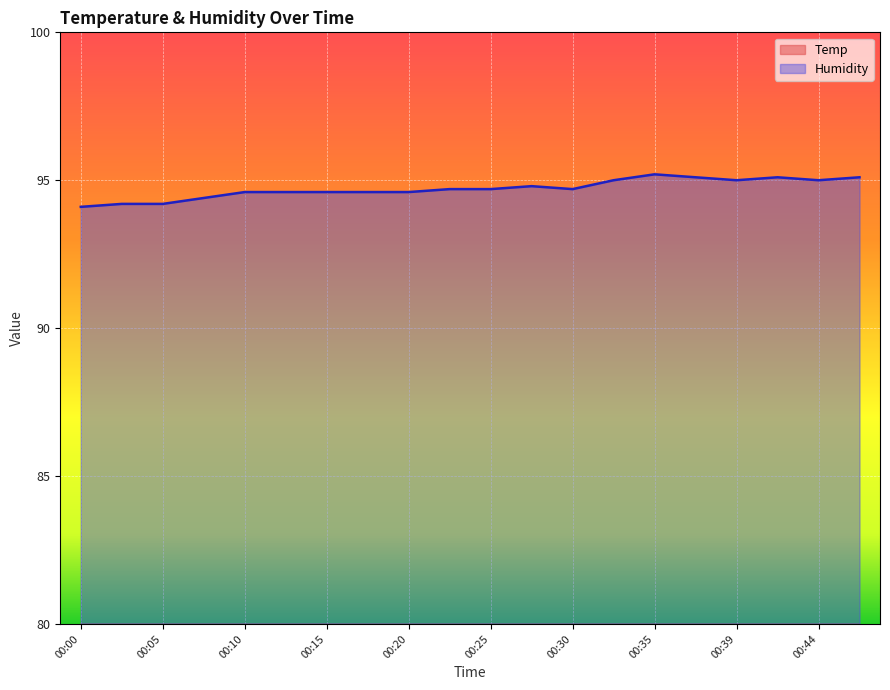

What is the maximum value shown in the chart?

95.2